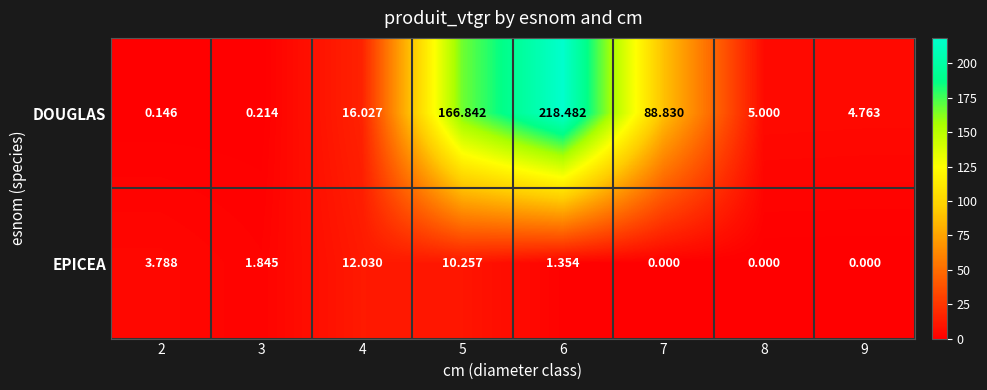

Rank the series by their average value, from highest to lowest.

DOUGLAS, EPICEA